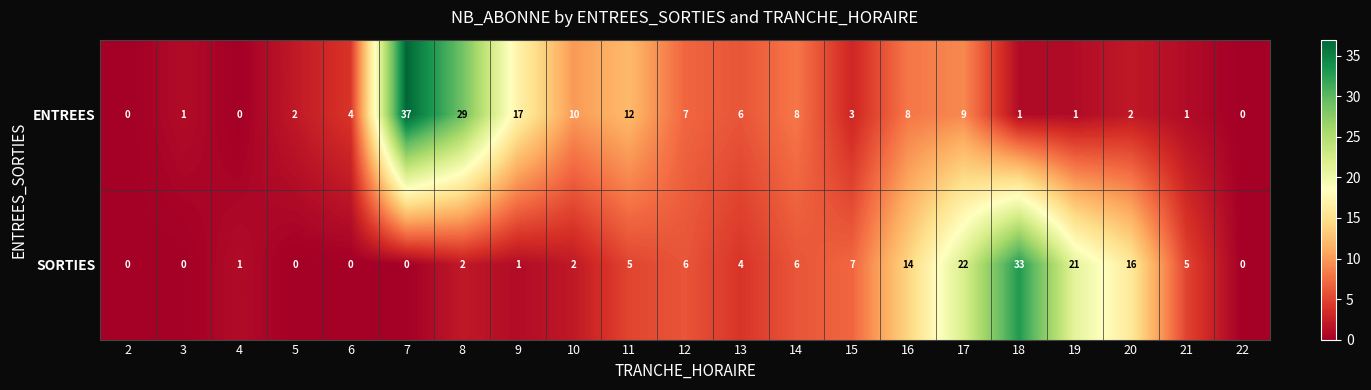

Which series changed the most between 10 and 21?

ENTREES